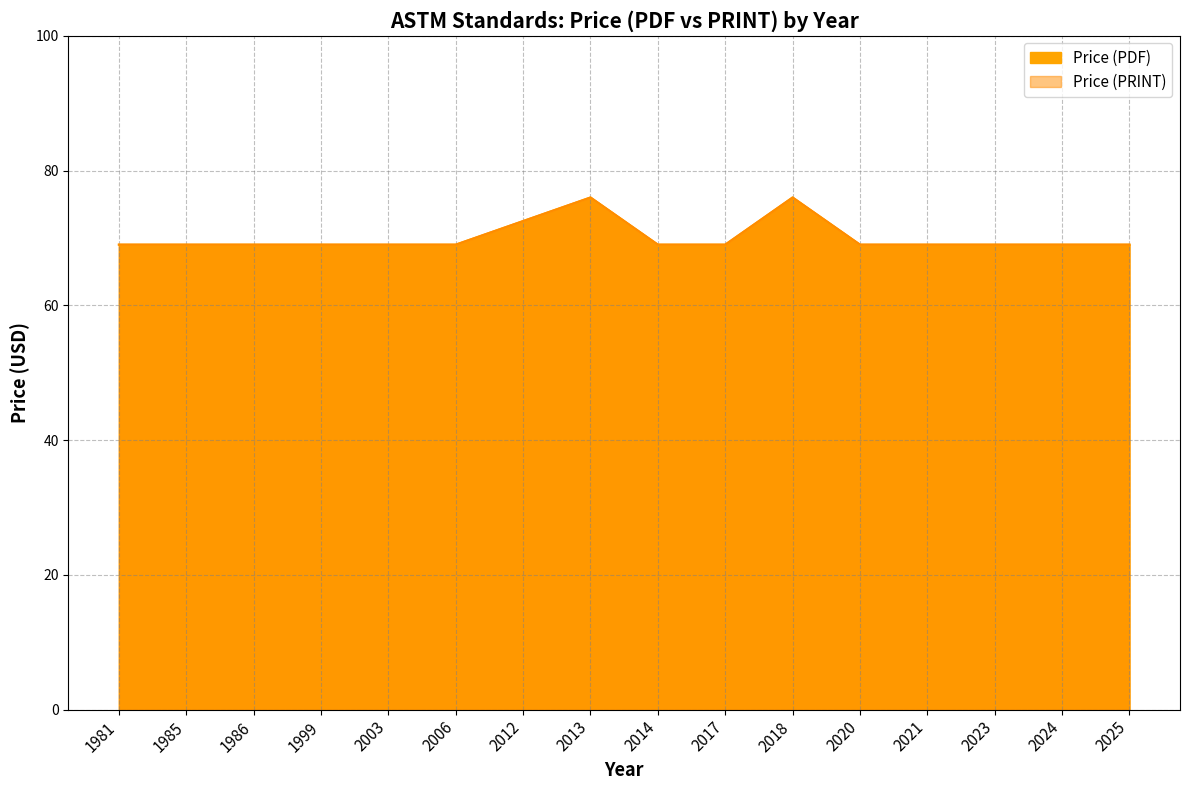

How many lines are shown in the chart?

2